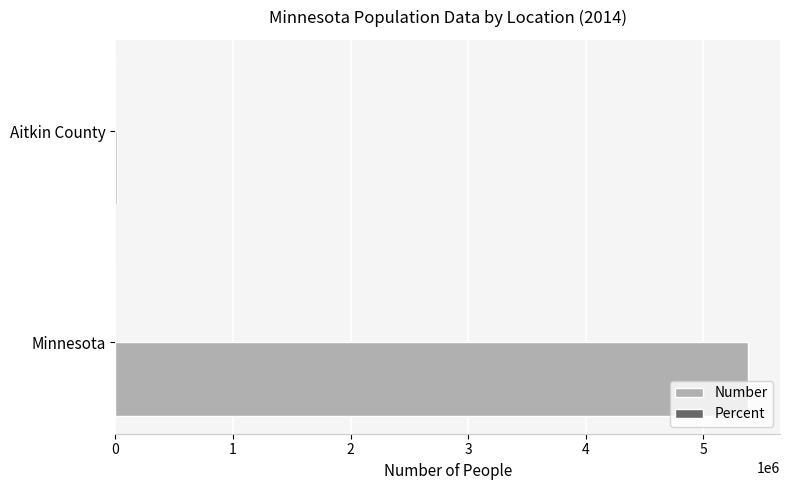

What is the greatest value displayed?

5383661